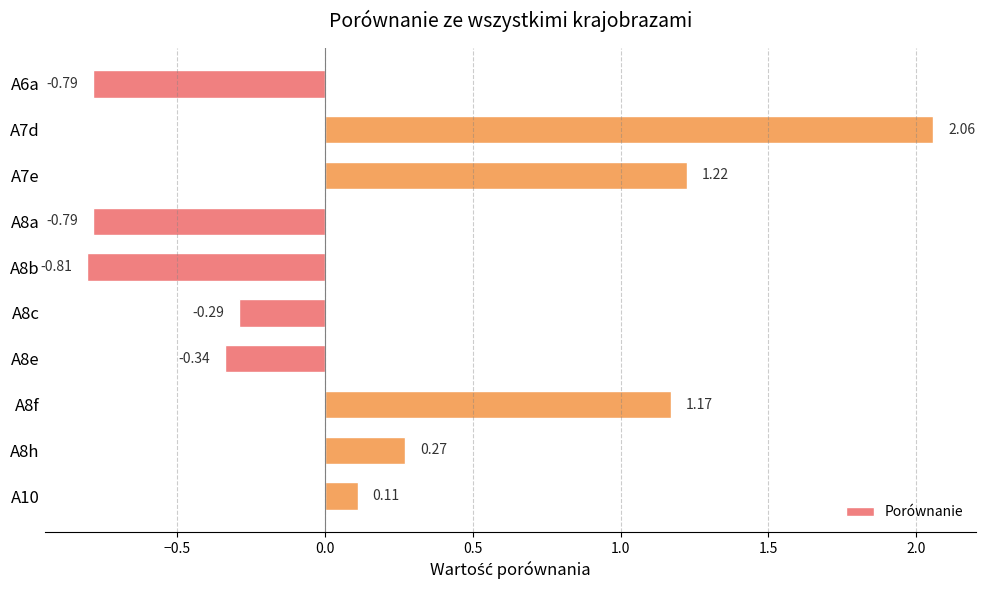

How many values exceed 0?

5